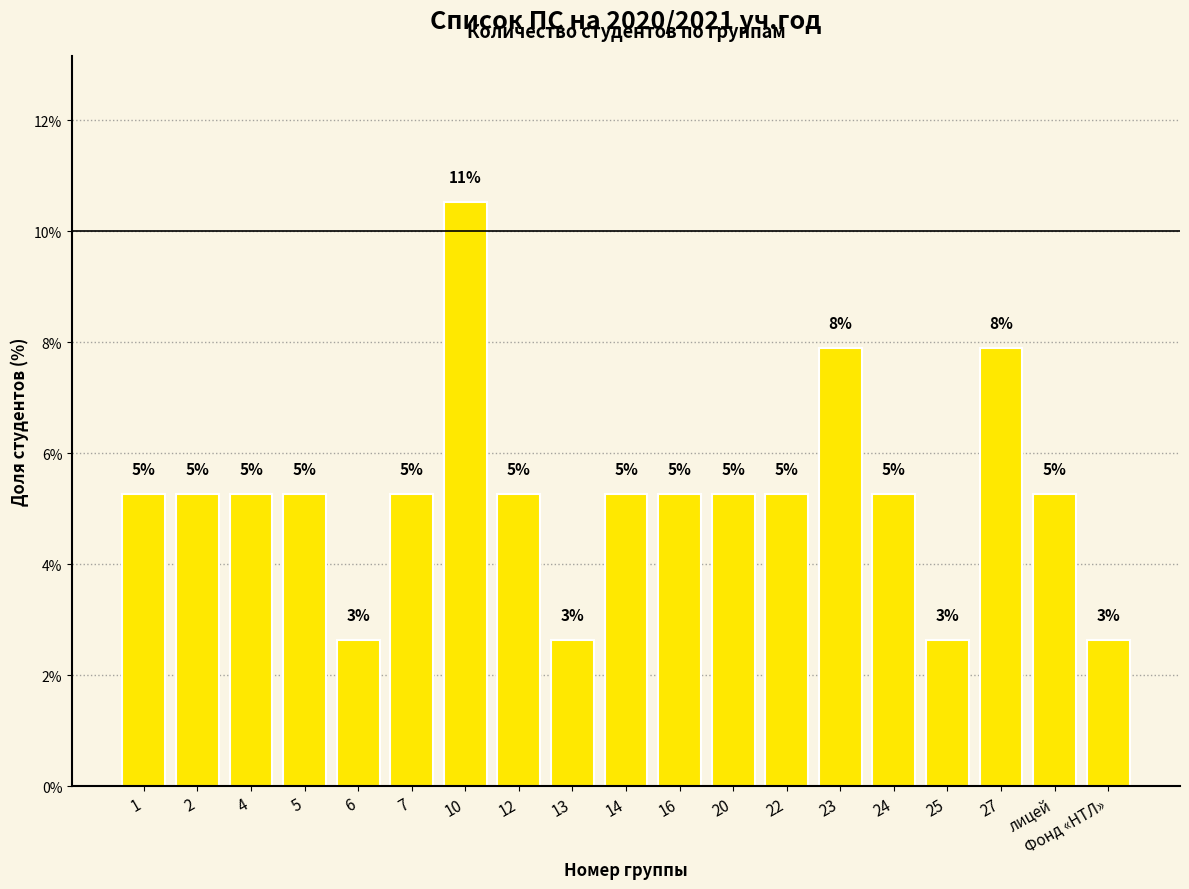

Between 14 and лицей, which is larger?

14